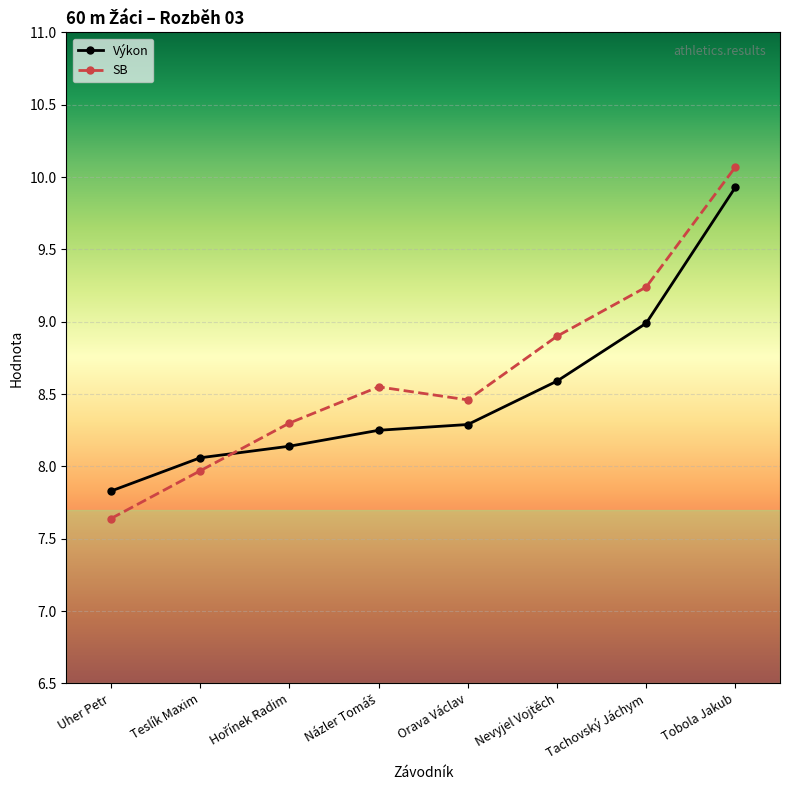

Which series has the largest range (max minus min)?

SB